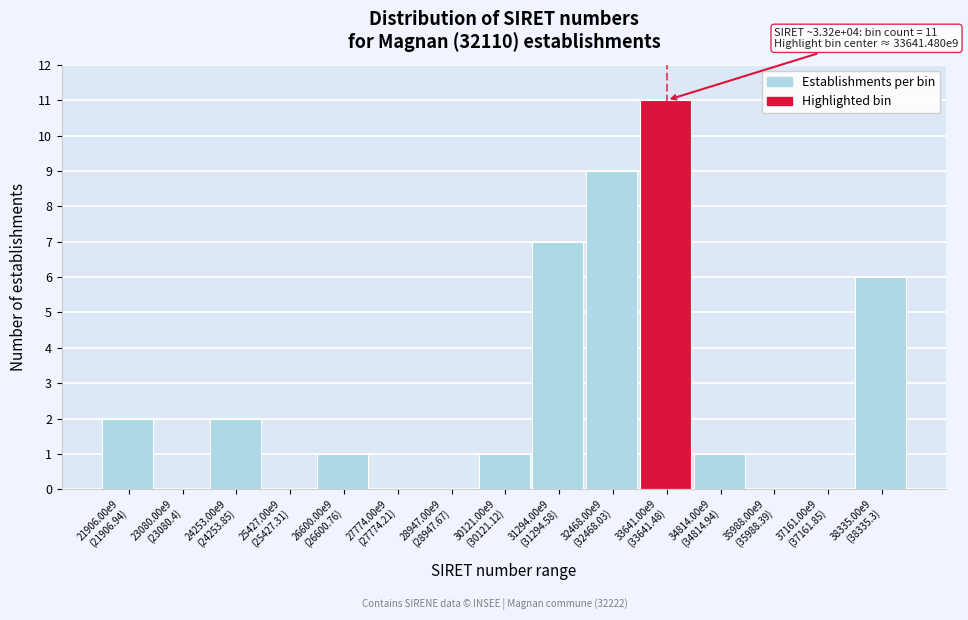

What is the sum of all values?

40